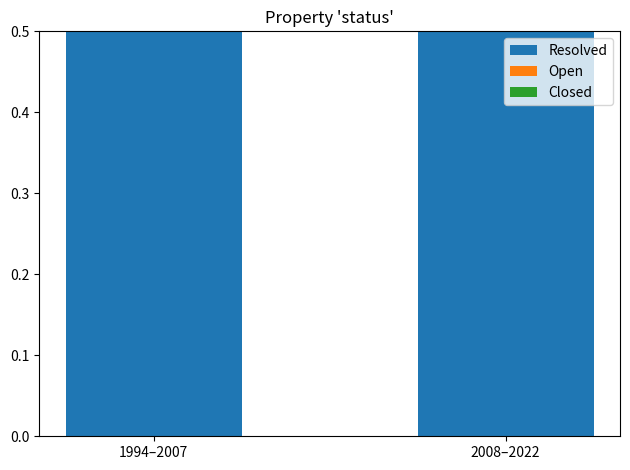

The value of Open at 1994–2007 is 0.0. True or false?

True